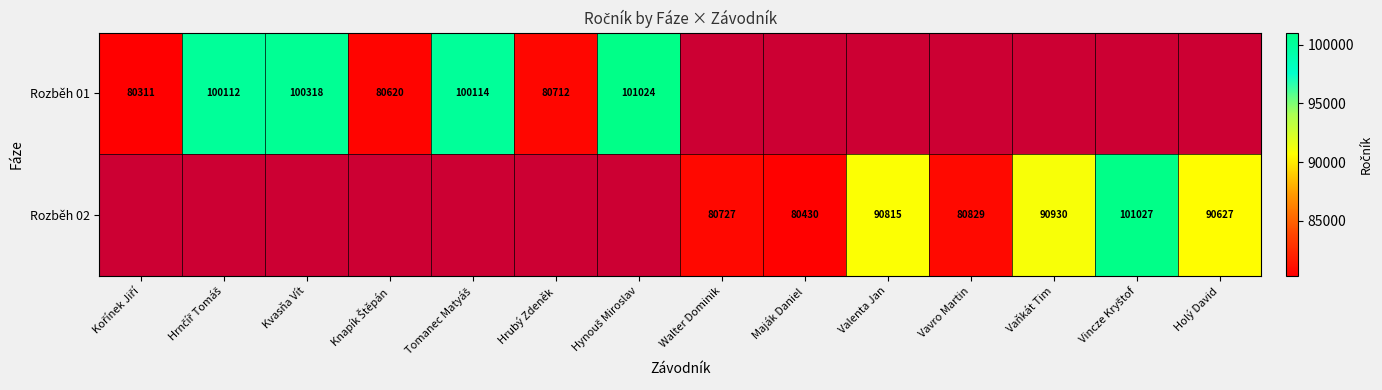

The value of Rozběh 02 at Walter Dominik is 42160. True or false?

False